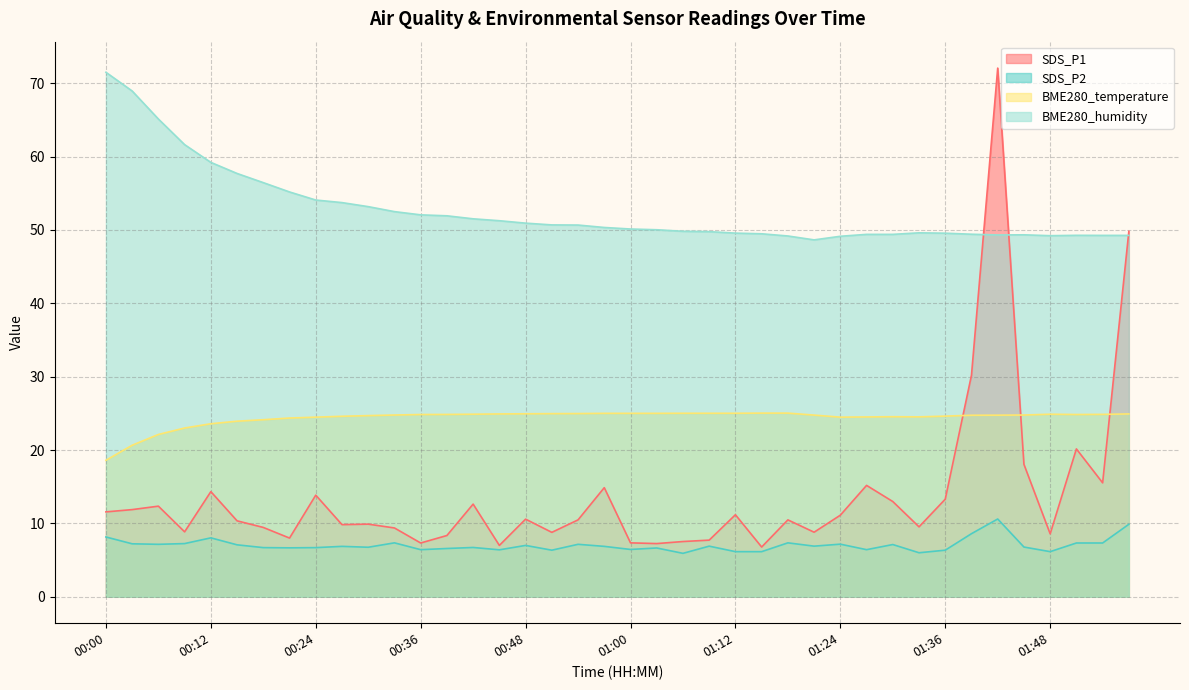

Reading left to right, extract all data points from this chart.

SDS_P1: 00:00=11.6	00:03=11.9	00:06=12.3	00:09=8.8	00:12=14.3	00:15=10.3	00:18=9.4	00:21=8.0	00:24=13.8	00:27=9.8	00:30=9.9	00:33=9.4	00:36=7.3	00:39=8.3	00:42=12.6	00:45=7.0	00:48=10.6	00:51=8.8	00:54=10.5	00:57=14.9	01:00=7.3	01:03=7.2	01:06=7.5	01:09=7.7	01:12=11.2	01:15=6.8	01:18=10.5	01:21=8.8	01:24=11.1	01:27=15.2	01:30=13.0	01:33=9.5	01:36=13.3	01:39=30.2	01:42=72.0	01:45=18.1	01:48=8.6	01:51=20.1	01:54=15.5	01:57=49.8
SDS_P2: 00:00=8.2	00:03=7.2	00:06=7.2	00:09=7.2	00:12=8.0	00:15=7.1	00:18=6.7	00:21=6.7	00:24=6.7	00:27=6.9	00:30=6.8	00:33=7.3	00:36=6.4	00:39=6.6	00:42=6.7	00:45=6.4	00:48=7.0	00:51=6.3	00:54=7.2	00:57=6.9	01:00=6.5	01:03=6.7	01:06=5.9	01:09=6.9	01:12=6.2	01:15=6.2	01:18=7.3	01:21=6.9	01:24=7.2	01:27=6.4	01:30=7.1	01:33=6.0	01:36=6.3	01:39=8.6	01:42=10.6	01:45=6.8	01:48=6.2	01:51=7.3	01:54=7.3	01:57=9.9
BME280_temperature: 00:00=18.6	00:03=20.6	00:06=22.1	00:09=23.0	00:12=23.6	00:15=23.9	00:18=24.1	00:21=24.4	00:24=24.5	00:27=24.6	00:30=24.7	00:33=24.8	00:36=24.8	00:39=24.9	00:42=24.9	00:45=24.9	00:48=24.9	00:51=25.0	00:54=25.0	00:57=25.0	01:00=25.0	01:03=25.0	01:06=25.0	01:09=25.0	01:12=25.0	01:15=25.0	01:18=25.0	01:21=24.8	01:24=24.5	01:27=24.5	01:30=24.5	01:33=24.5	01:36=24.6	01:39=24.7	01:42=24.8	01:45=24.8	01:48=24.9	01:51=24.8	01:54=24.9	01:57=24.9
BME280_humidity: 00:00=71.5	00:03=68.9	00:06=65.1	00:09=61.6	00:12=59.2	00:15=57.7	00:18=56.4	00:21=55.2	00:24=54.1	00:27=53.7	00:30=53.2	00:33=52.5	00:36=52.0	00:39=51.9	00:42=51.5	00:45=51.2	00:48=50.9	00:51=50.7	00:54=50.7	00:57=50.3	01:00=50.1	01:03=50.0	01:06=49.8	01:09=49.8	01:12=49.6	01:15=49.5	01:18=49.2	01:21=48.6	01:24=49.1	01:27=49.4	01:30=49.4	01:33=49.6	01:36=49.5	01:39=49.4	01:42=49.3	01:45=49.3	01:48=49.2	01:51=49.3	01:54=49.2	01:57=49.2